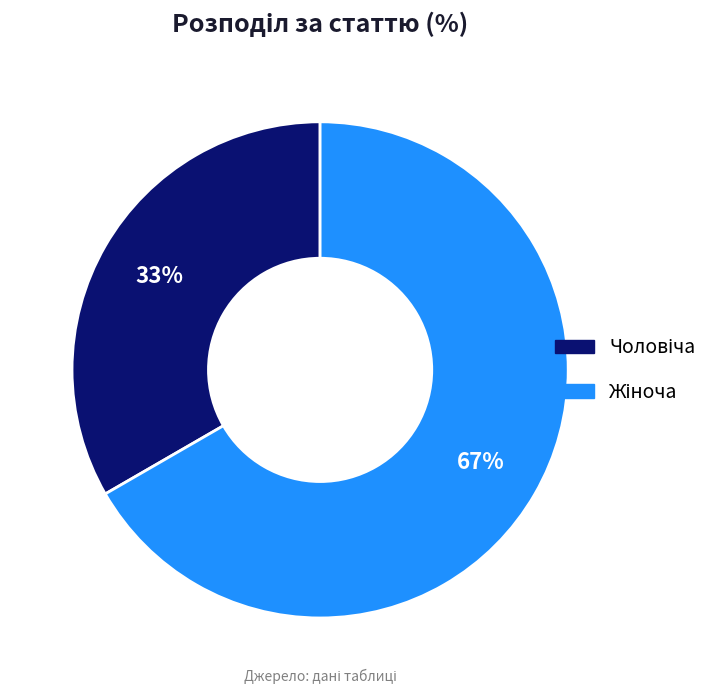

Is there any slice that represents more than half of the pie?

Yes